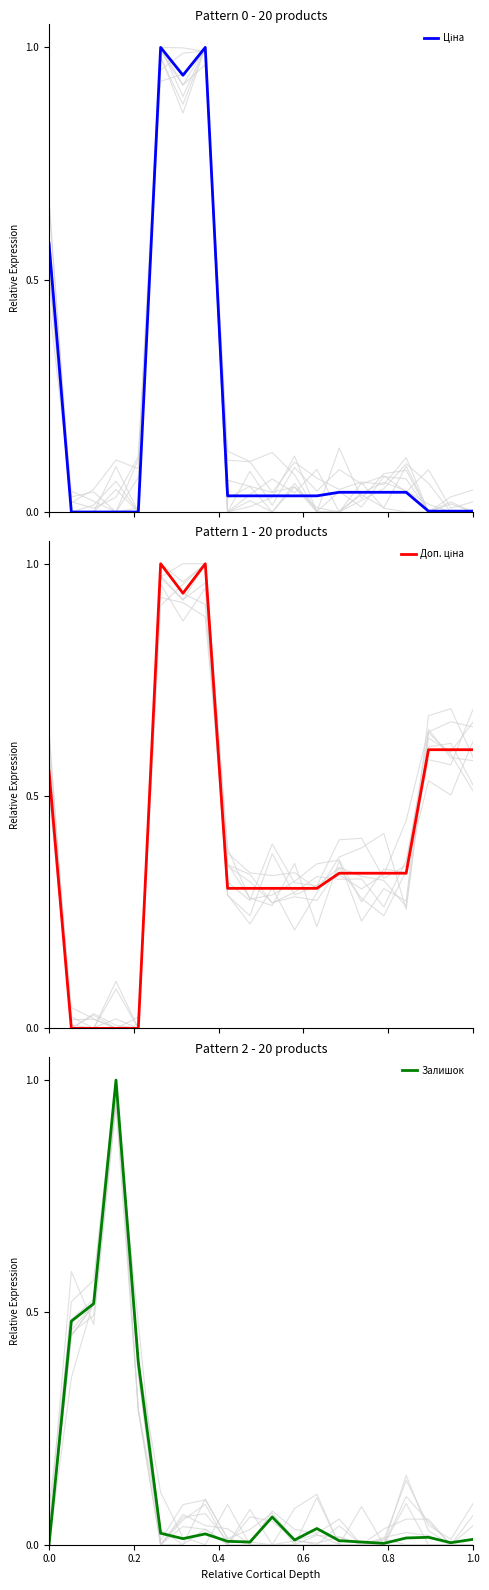

Which series ends up on top after the final intersection of Залишок and Доп. ціна?

Доп. ціна